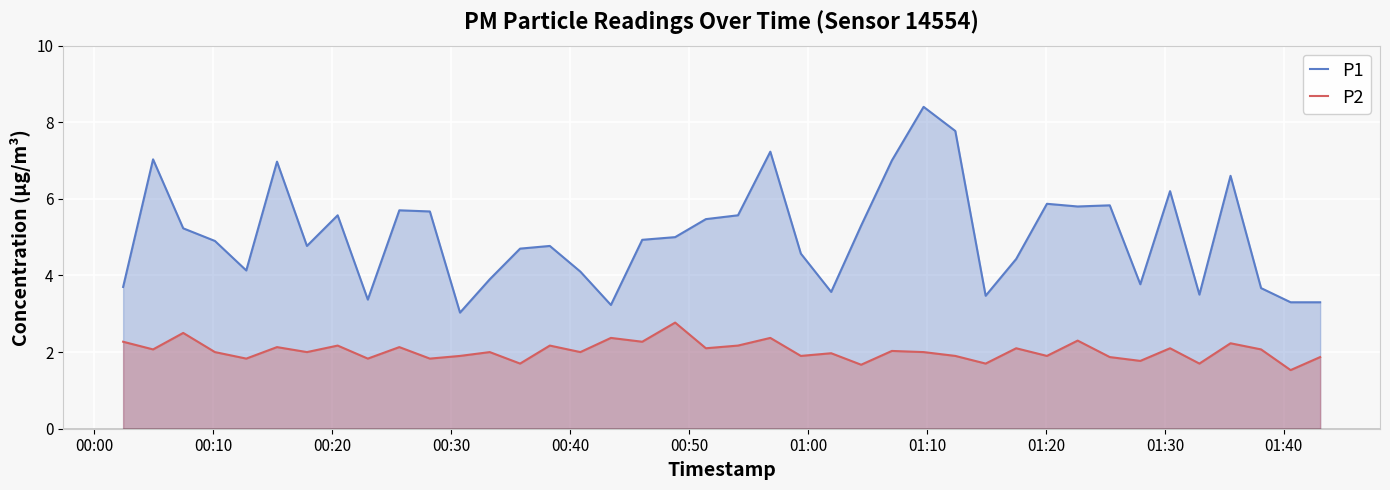

True or false: P2 and P1 cross at least once.

False